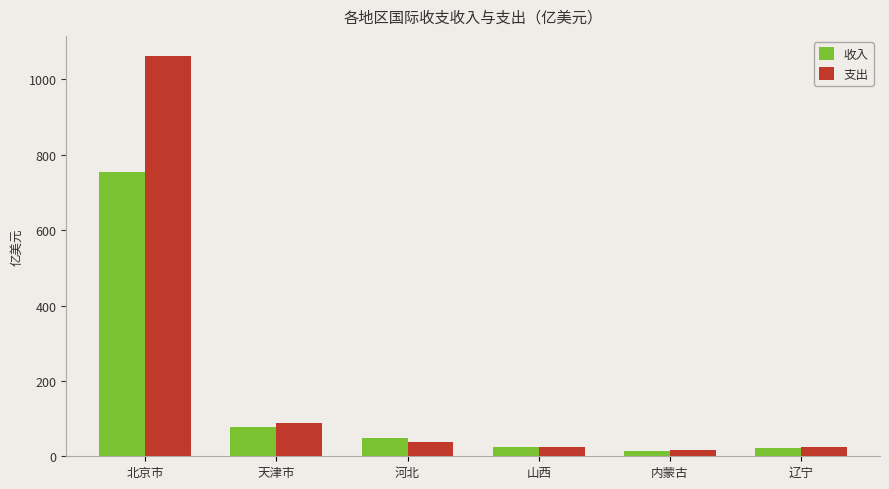

The 收入 series shows 24.5 at 山西. True or false?

True